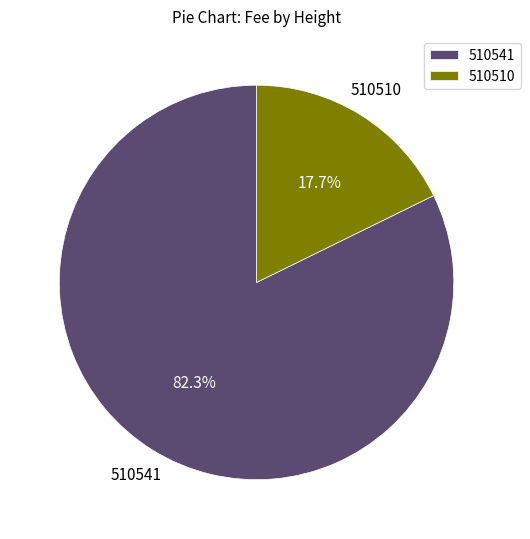

True or false: 510510 accounts for 8% of the total.

False